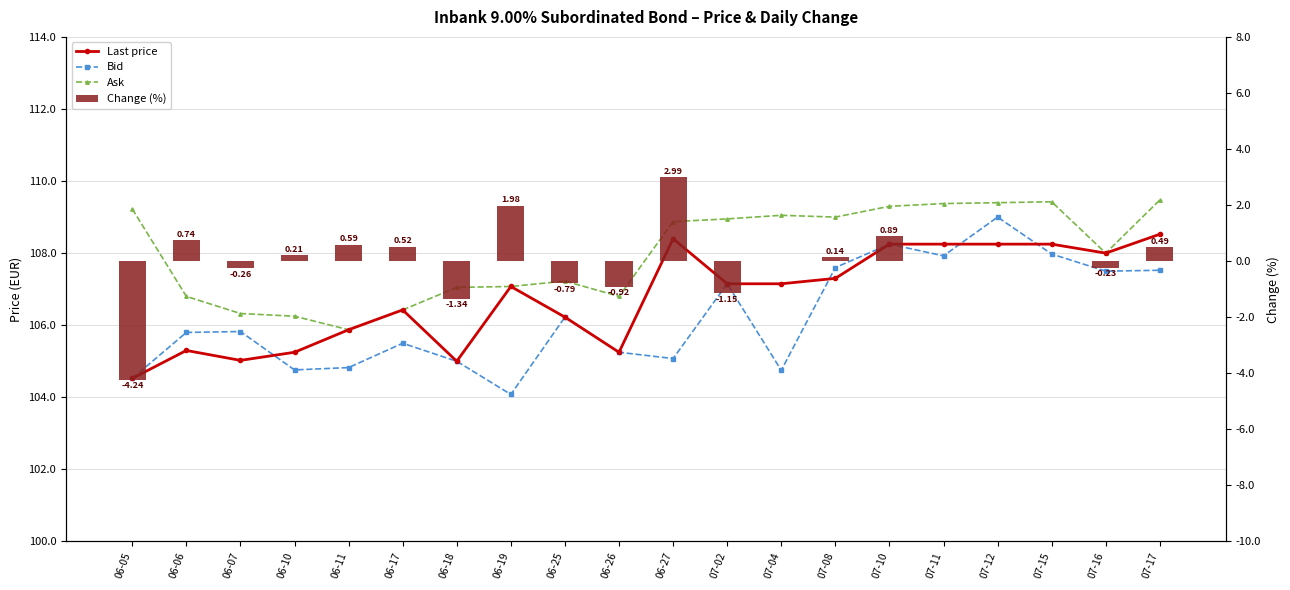

Which category has the lowest value across all series?

06-05